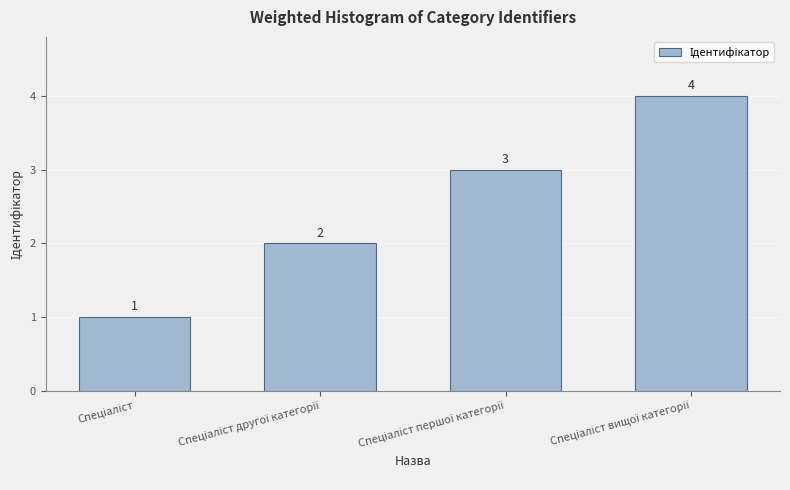

What is the greatest value displayed?

4